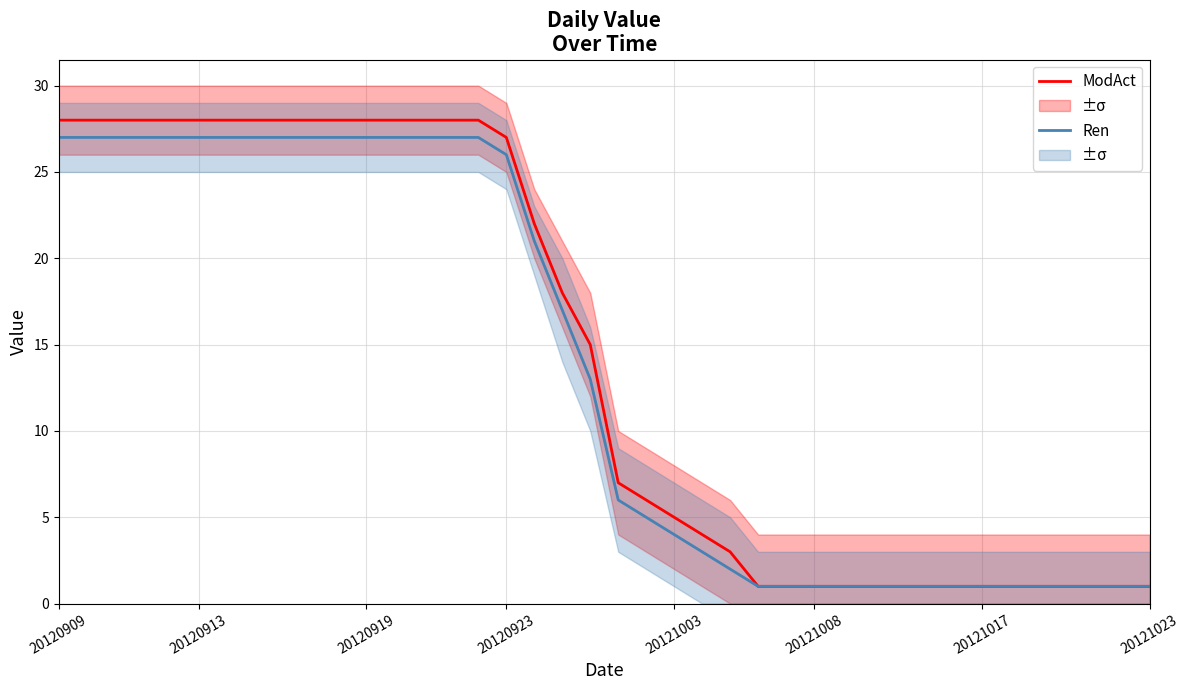

Rank the series at 32 from highest to lowest value.

ModAct, Ren